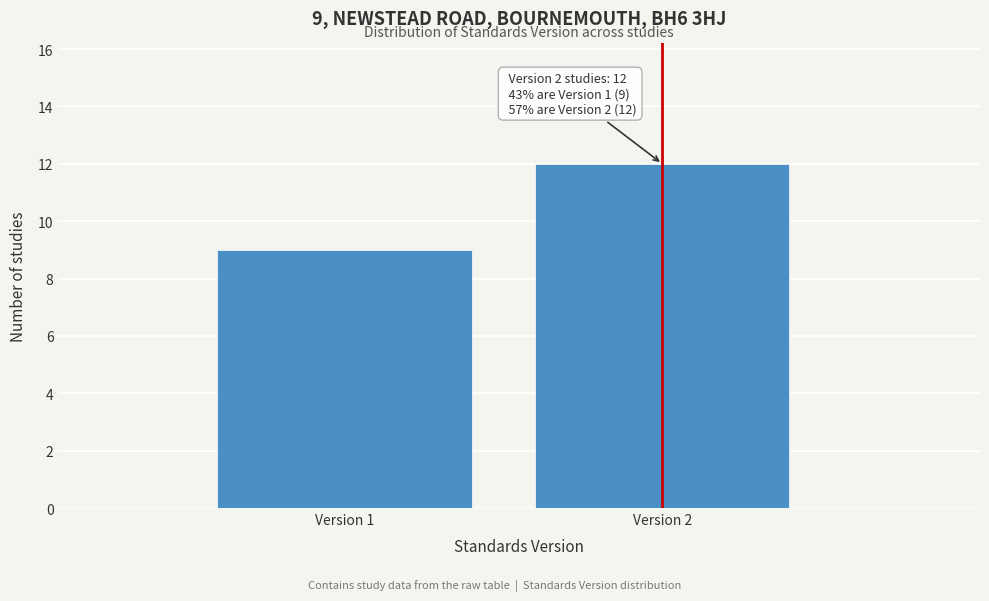

Reading left to right, list all the values displayed in this chart.

Version 1=9	Version 2=12